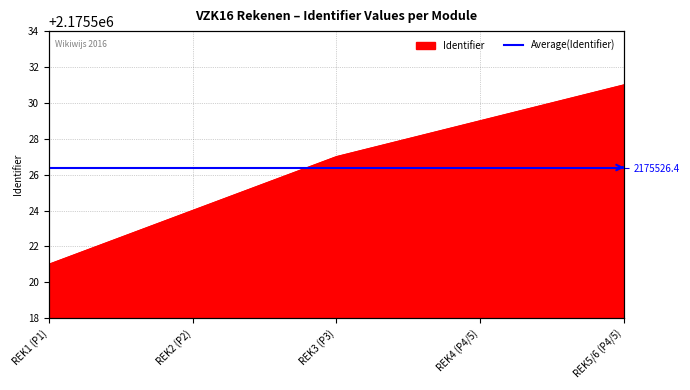

Is it true that the value at REK4 (P4/5) is 516643?

False